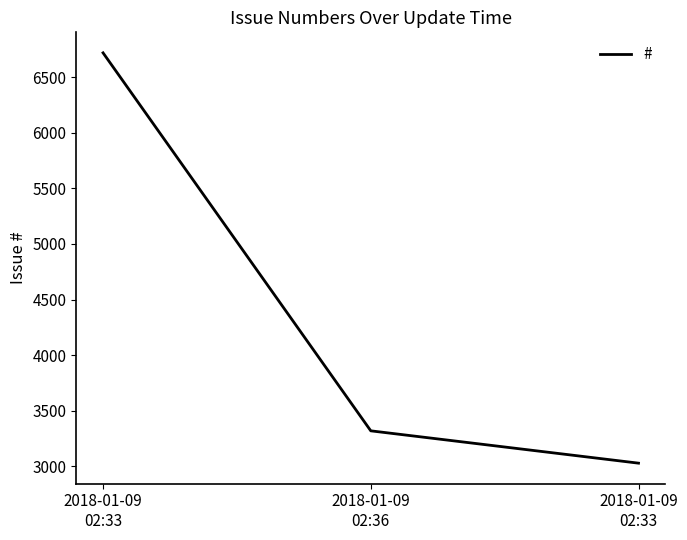

The chart shows a value of 814 at 2018-01-09
02:33. True or false?

False